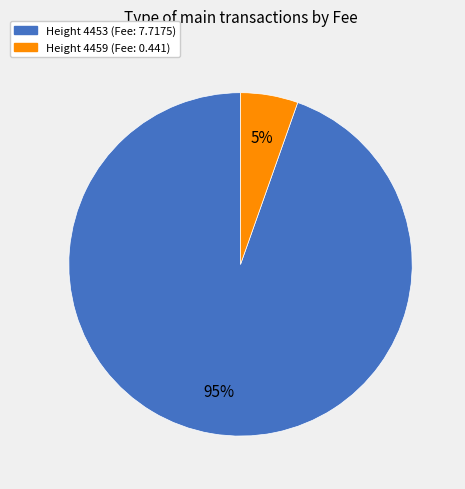

Is there a majority slice in this chart?

Yes